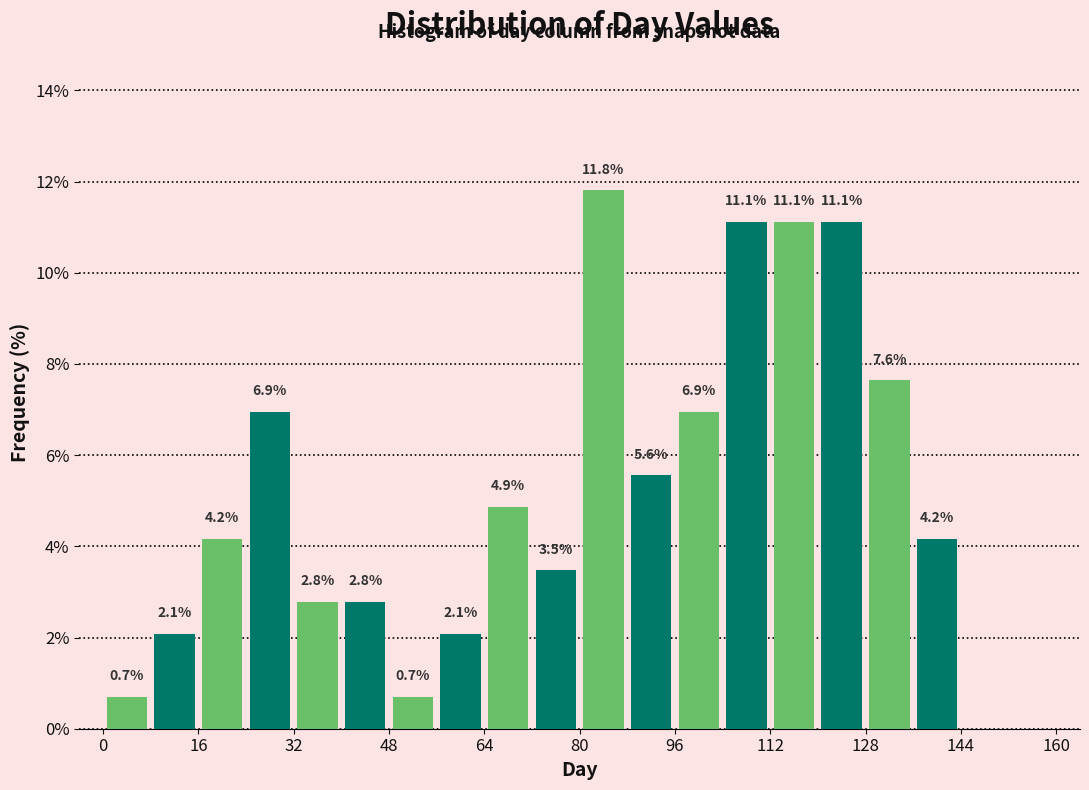

Over which range of the x-axis is the bar tallest?

80 to 88